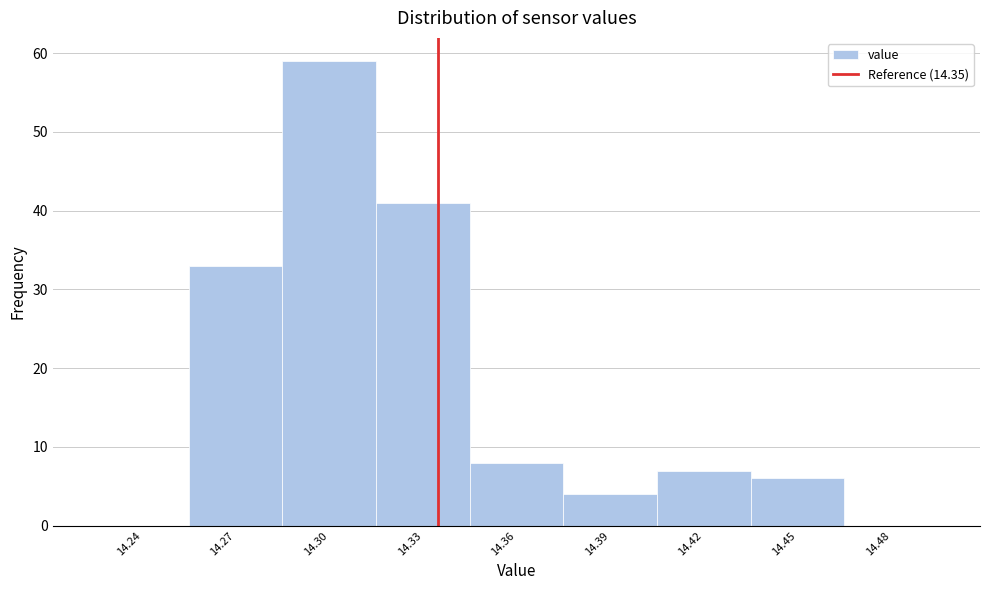

Reading left to right, extract all data points from this chart.

14.24=0	14.27=33	14.30=59	14.33=41	14.36=8	14.39=4	14.42=7	14.45=6	14.48=0